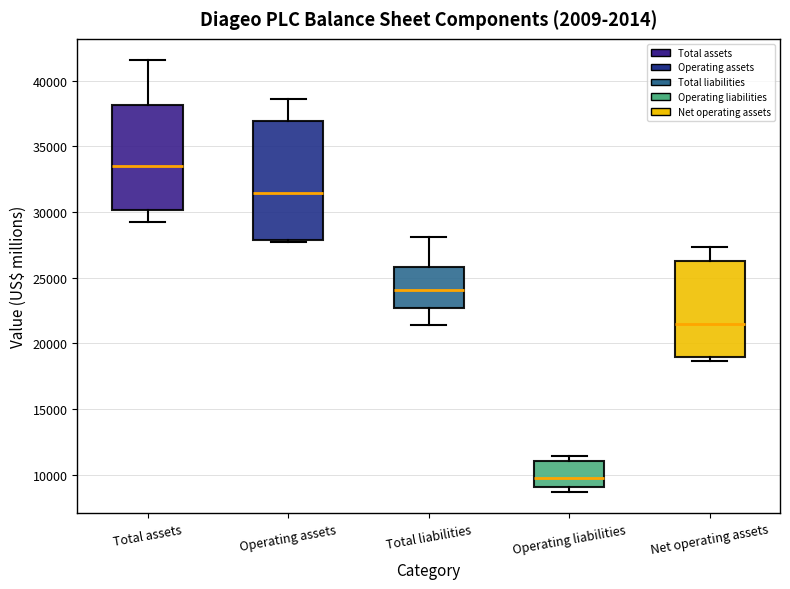

Where does the median line of the box for Operating assets sit on the y-axis? The values are not printed on the chart, so give them approximately, as read against the axis.

31500